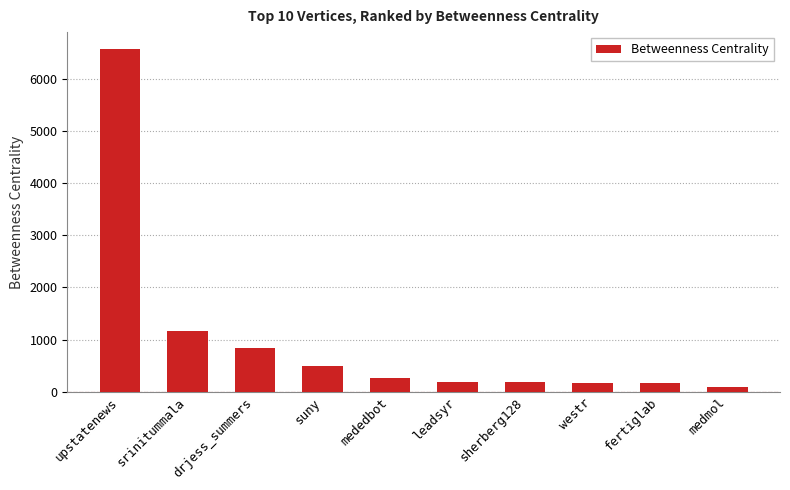

What is the label of the 3rd bar from the right?

westr